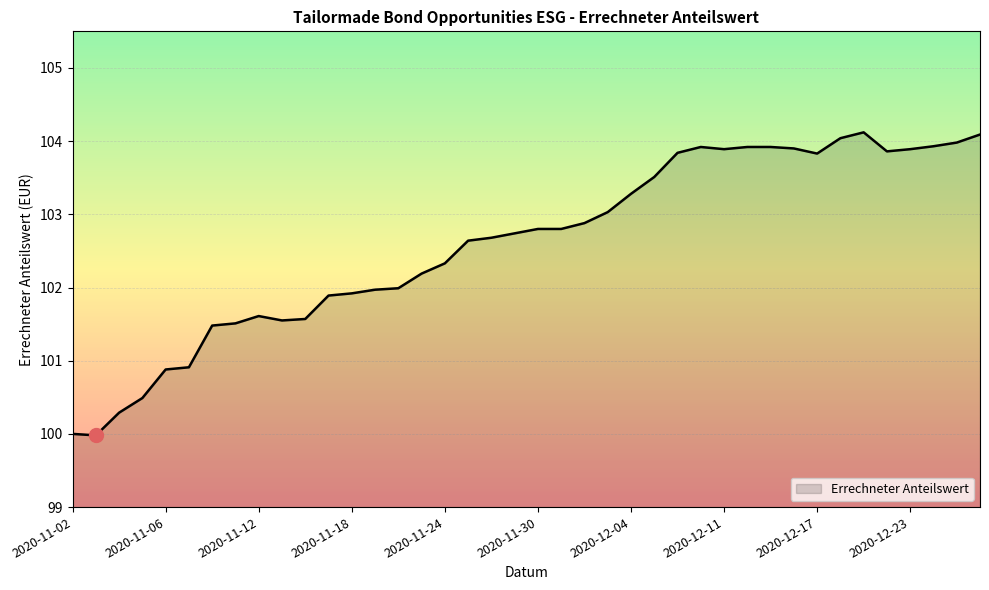

What is the difference between the maximum and minimum values?

4.1